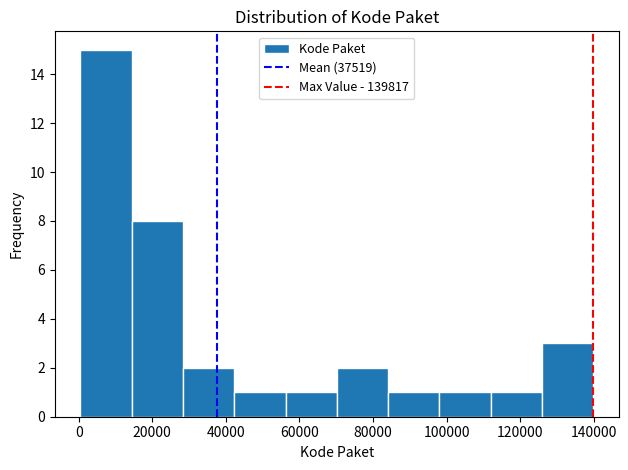

What is the height of the bar covering 42000 to 56000 on the x-axis? Neither the bar edges nor the heights are printed on the chart, so give them approximately, as read against the axes.

1